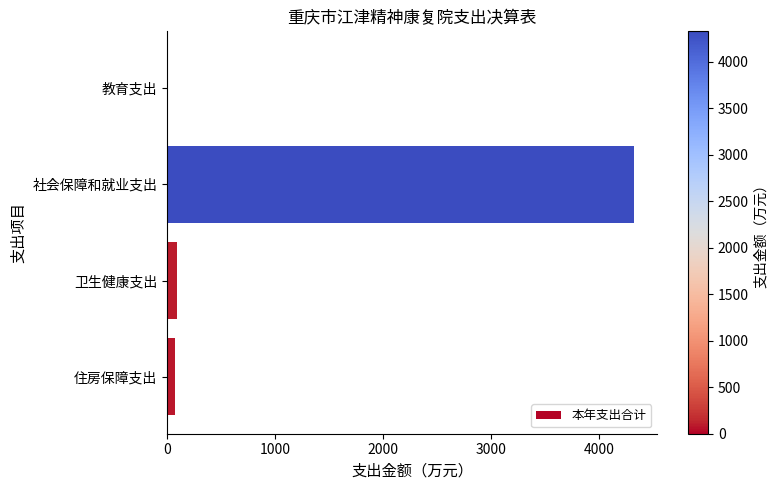

Is it true that the value at 社会保障和就业支出 is 7146.5?

False